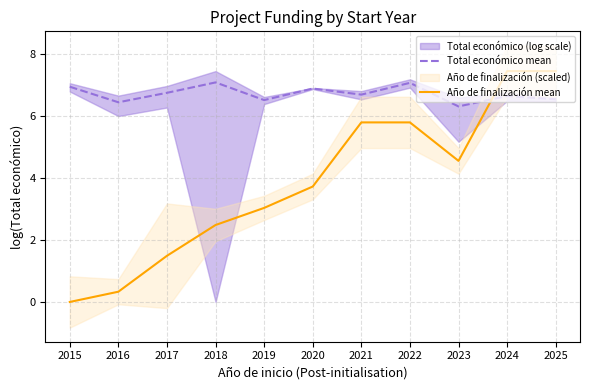

At which label does Año de finalización mean reach its minimum?

2015